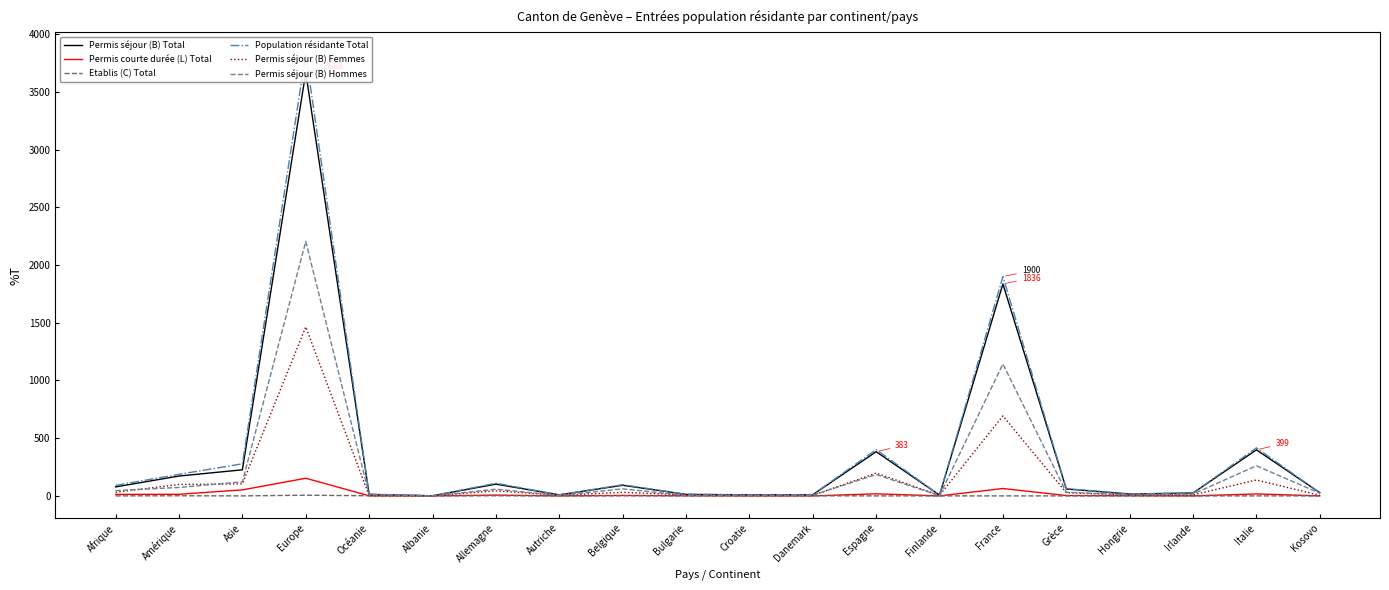

Is the value of Permis courte durée (L) Total at Afrique greater than the value of Permis séjour (B) Hommes at Europe?

No